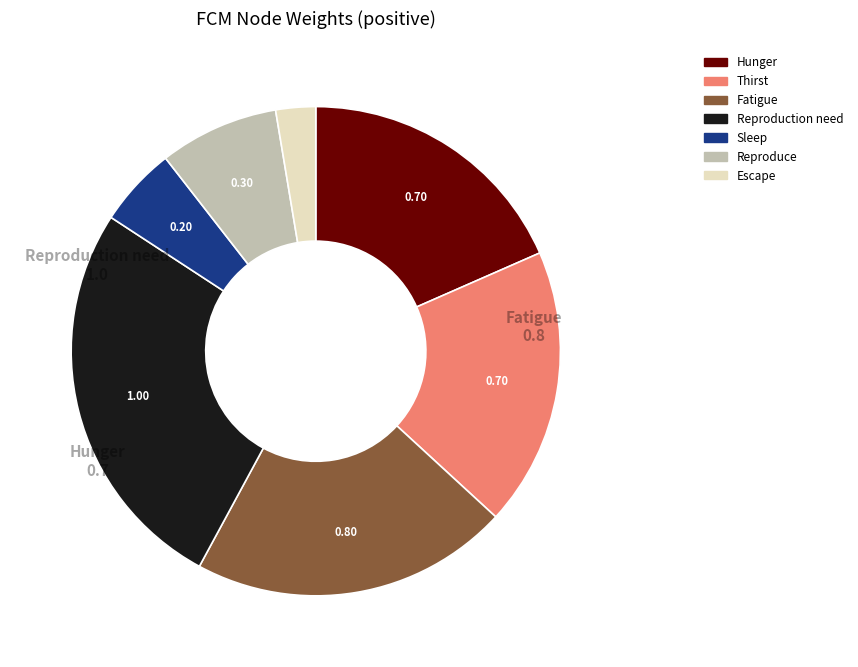

How many segments does this pie chart have?

7